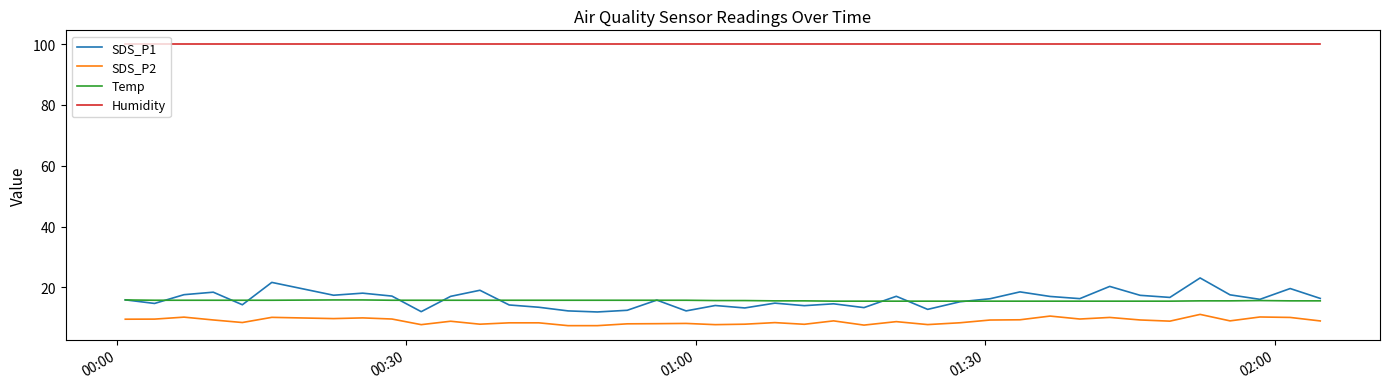

True or false: Temp and SDS_P2 cross at least once.

False